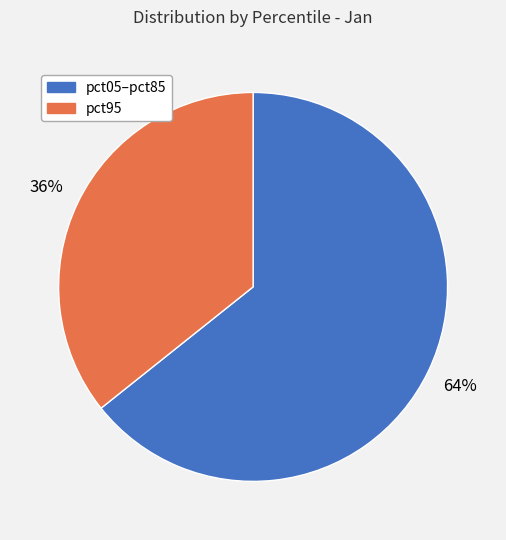

Which category has the smallest portion of the pie?

pct95